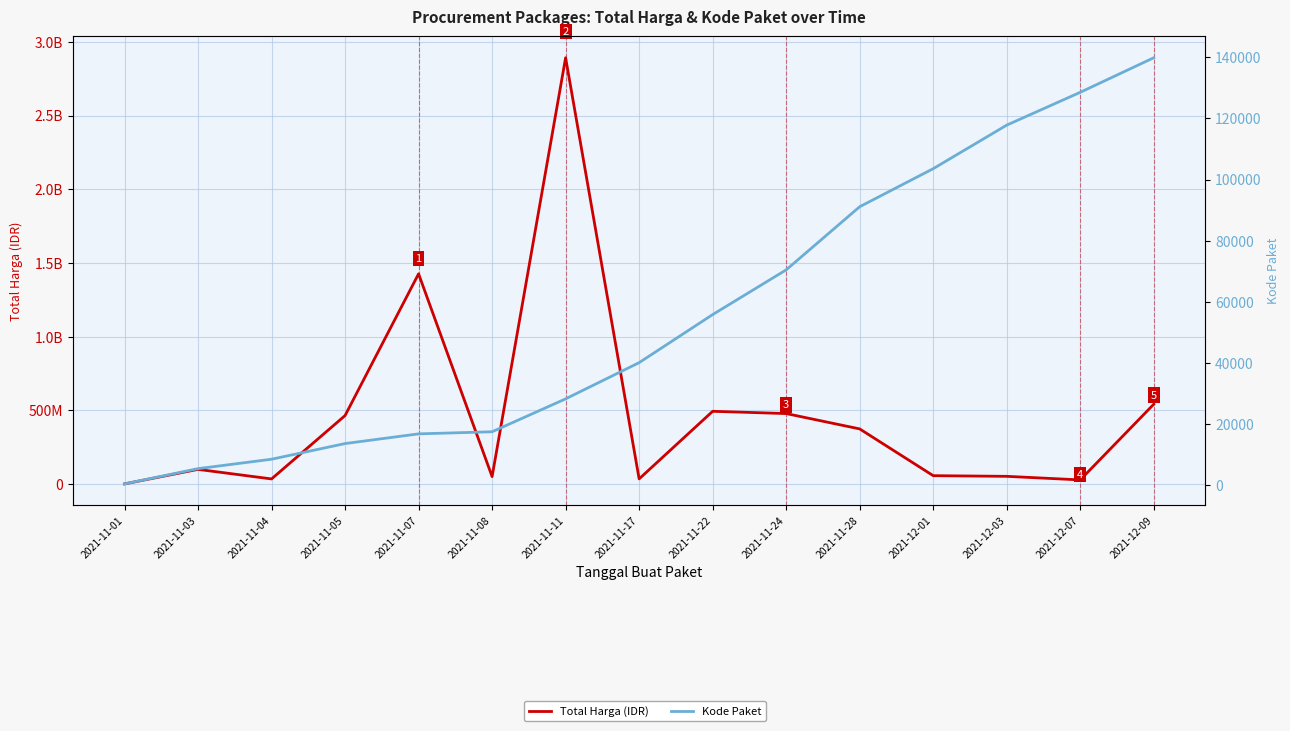

True or false: Total Harga (IDR) and Kode Paket cross at least once.

False